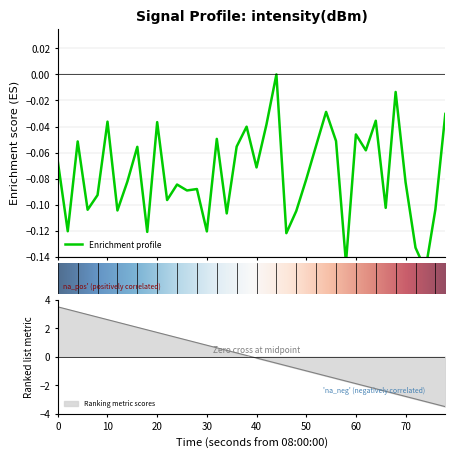

How many points are lower than both their immediate neighbors (excluding endpoints)?

14